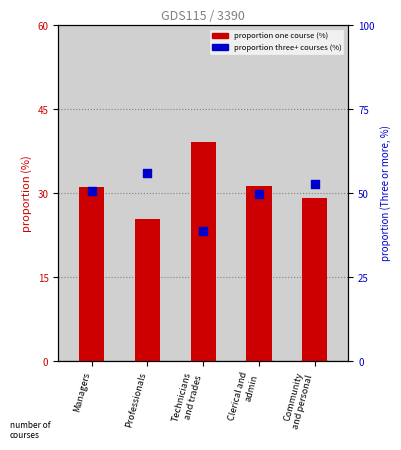

At how many categories does at least one series exceed 28?

5